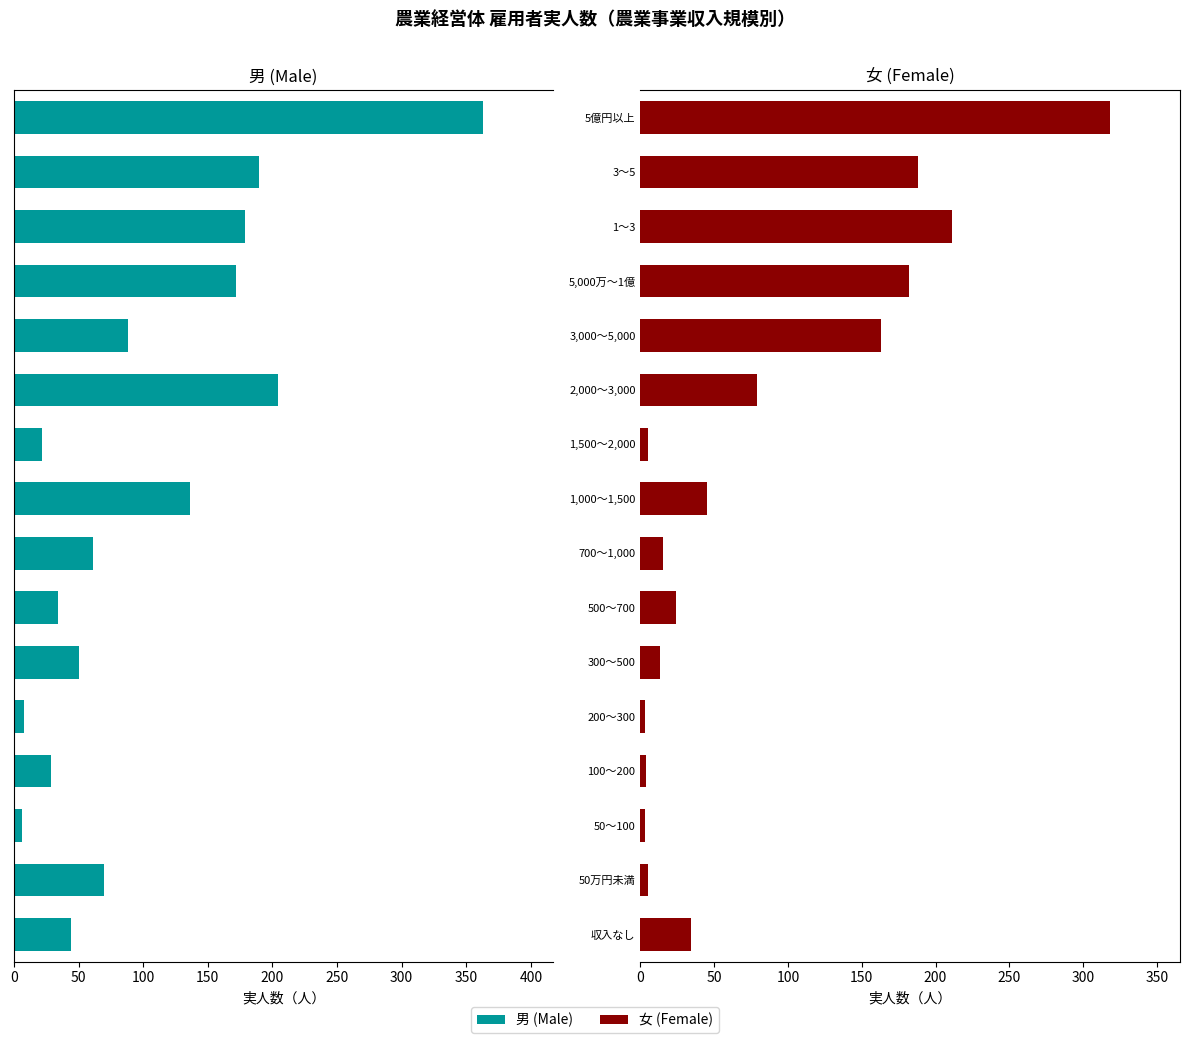

What position from the left is 200～300?

5